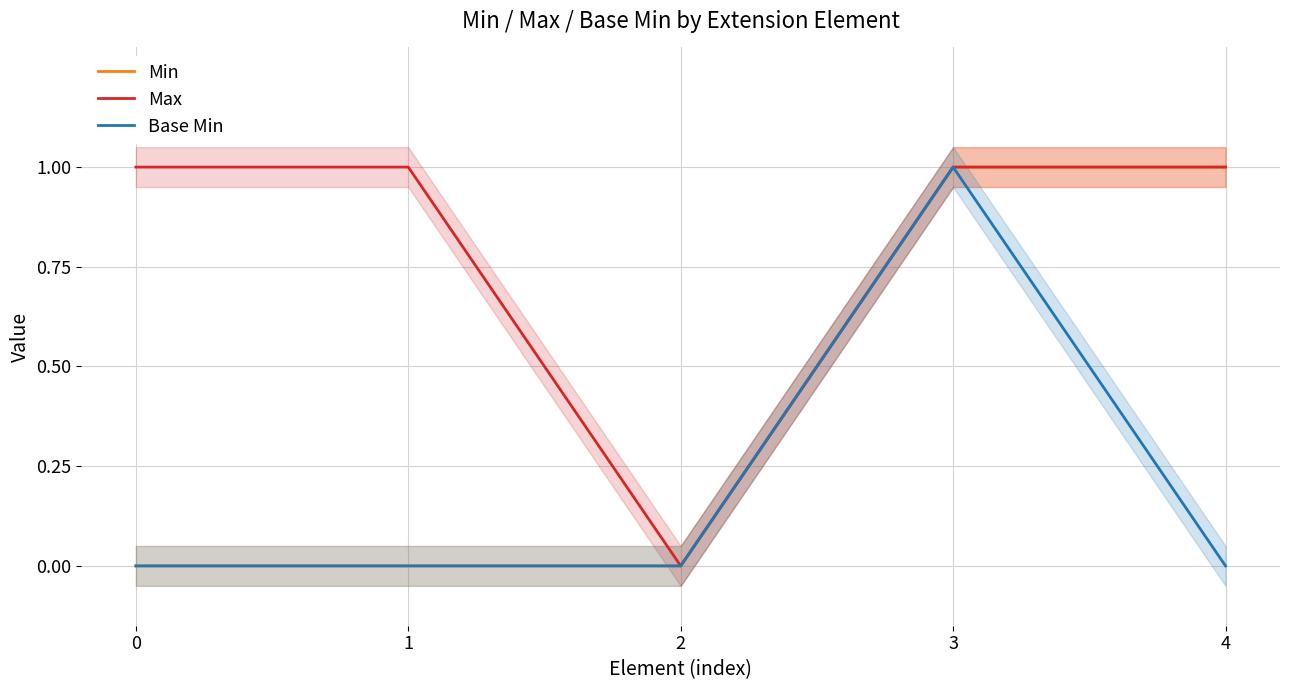

List the series in order of their peak value, lowest first.

Min, Max, Base Min